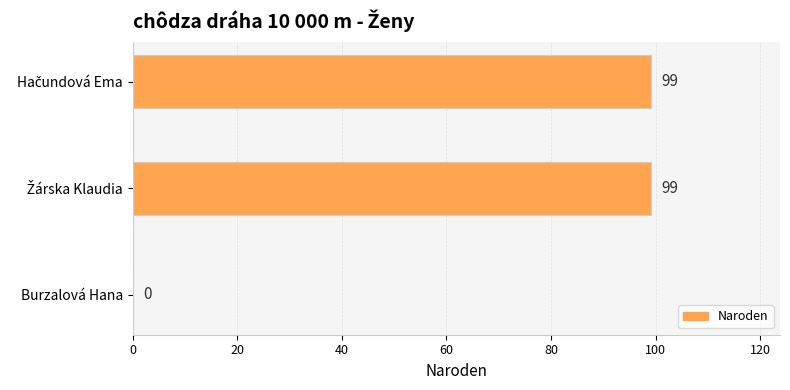

What is the greatest value displayed?

99